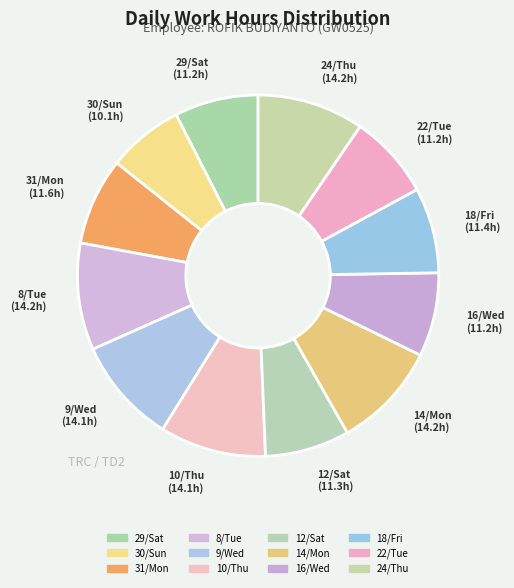

How many slices are in this pie chart?

12